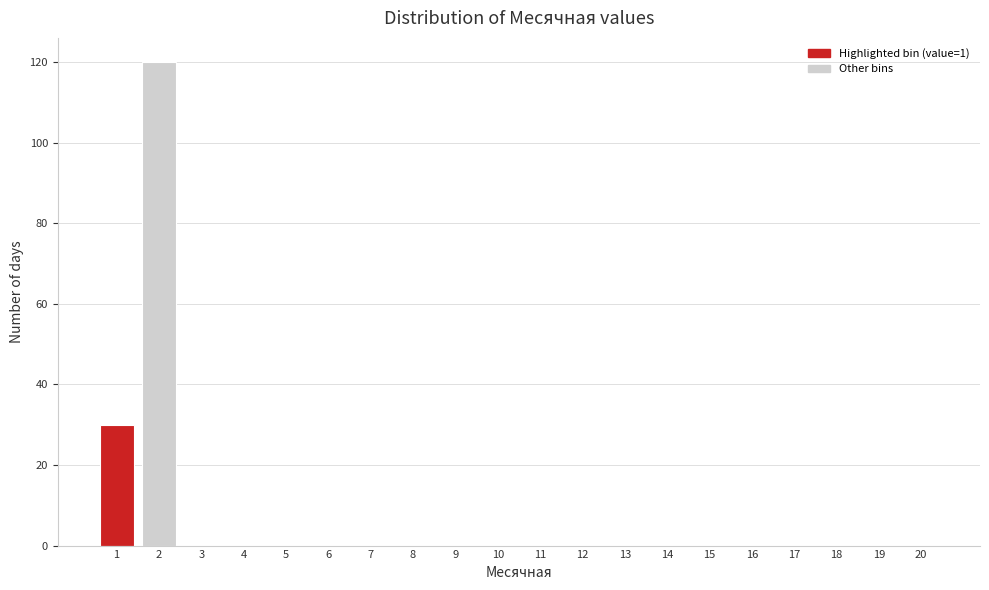

What is the sum of all values?

150